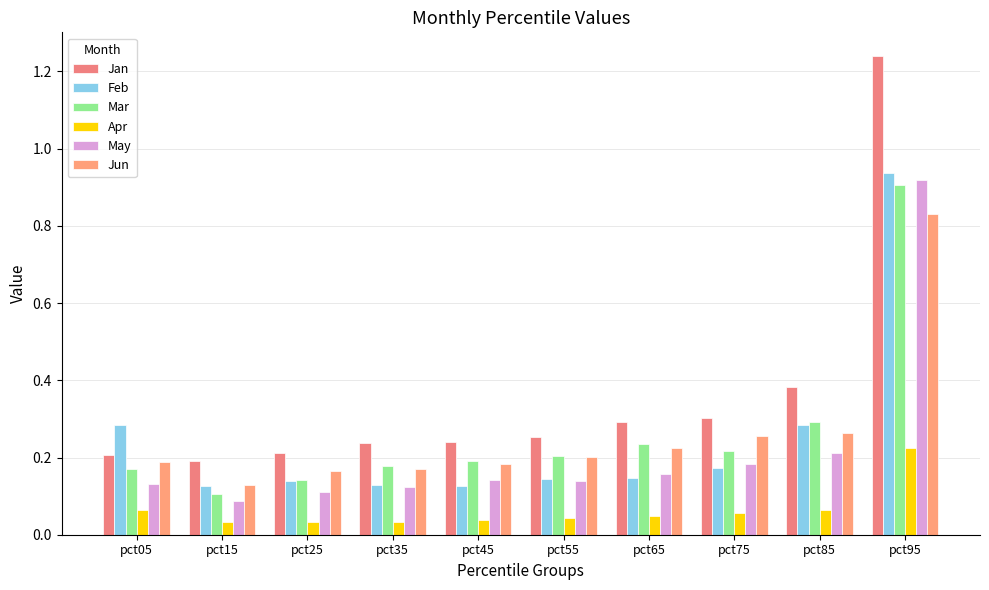

What is the sum of the Jan values at pct95 and pct35?

1.5